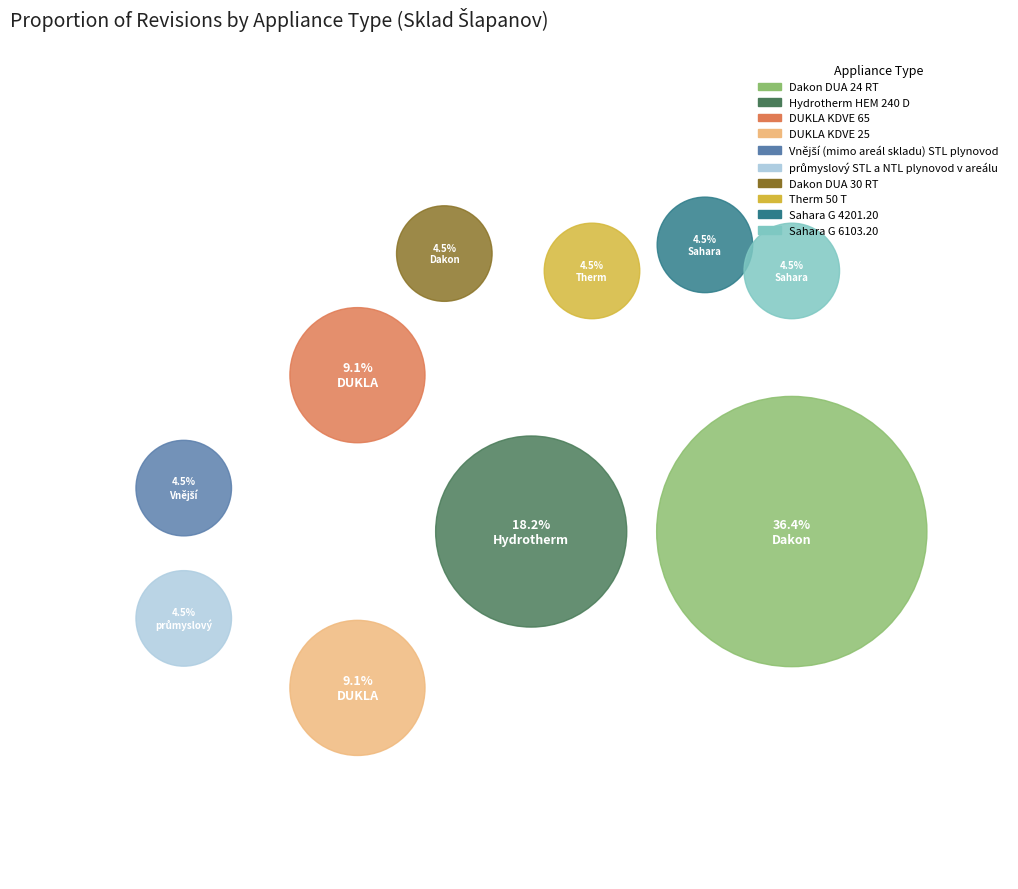

What is the ratio of the value at Sahara G 6103.20 to the value at DUKLA KDVE 25?

0.5